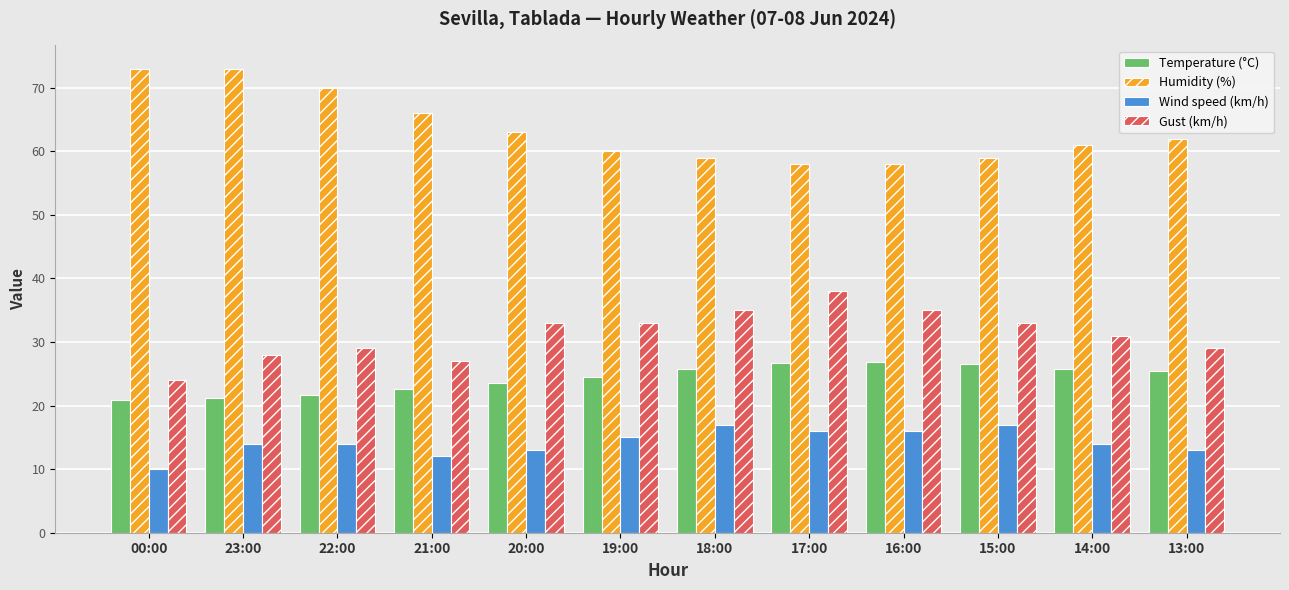

What is the approximate value of Gust (km/h) at 15:00?

33.0